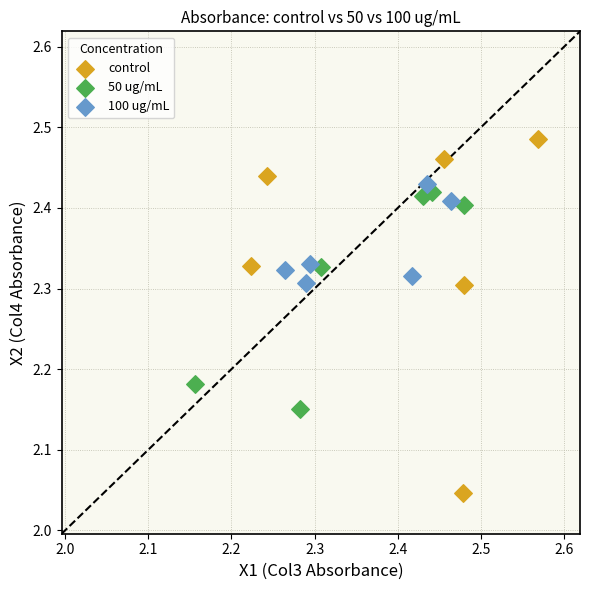

Which series reaches the minimum Y coordinate?

control